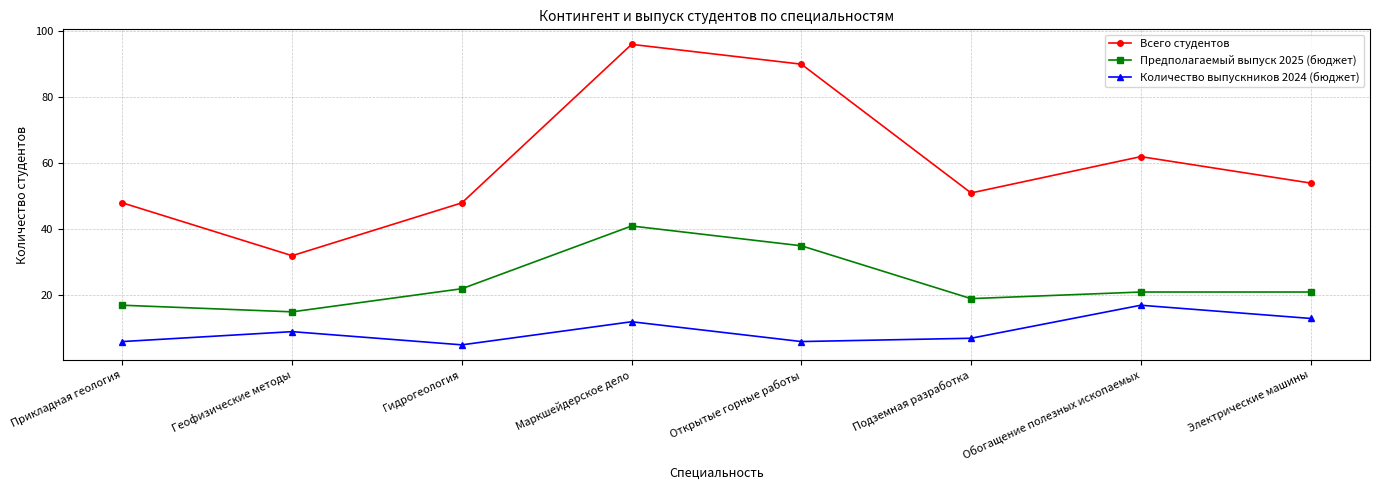

Which series has the largest total across all categories?

Всего студентов